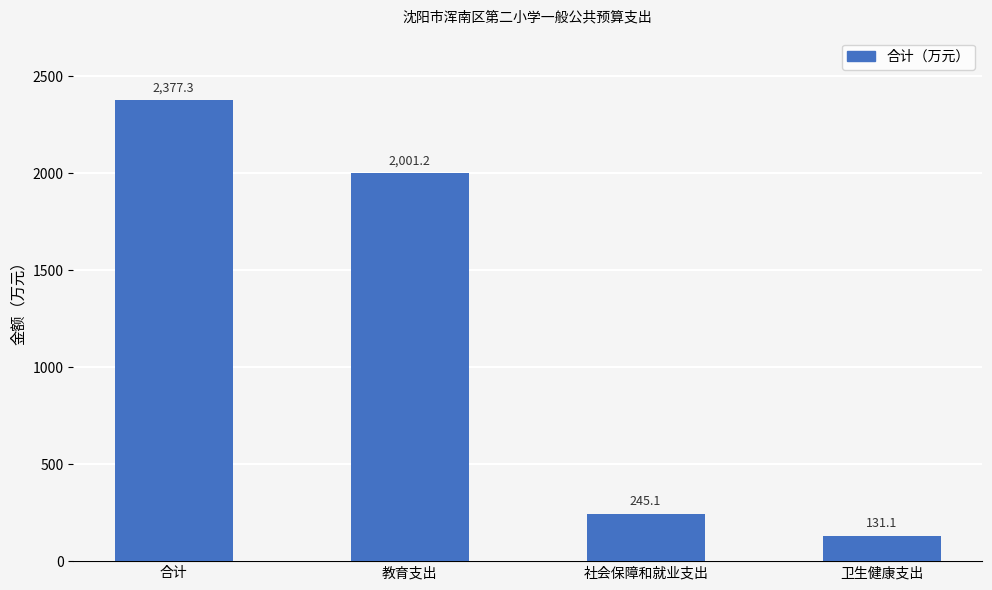

Reading left to right, what are all the values shown in this chart?

合计=2377.3	教育支出=2001.2	社会保障和就业支出=245.1	卫生健康支出=131.1